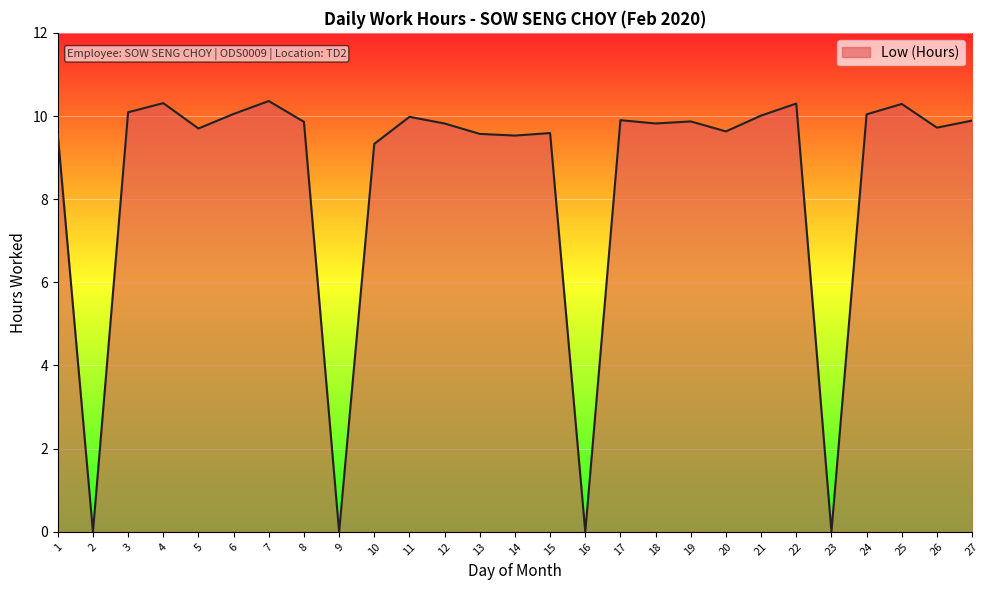

The value at 1 is 9.6. True or false?

True